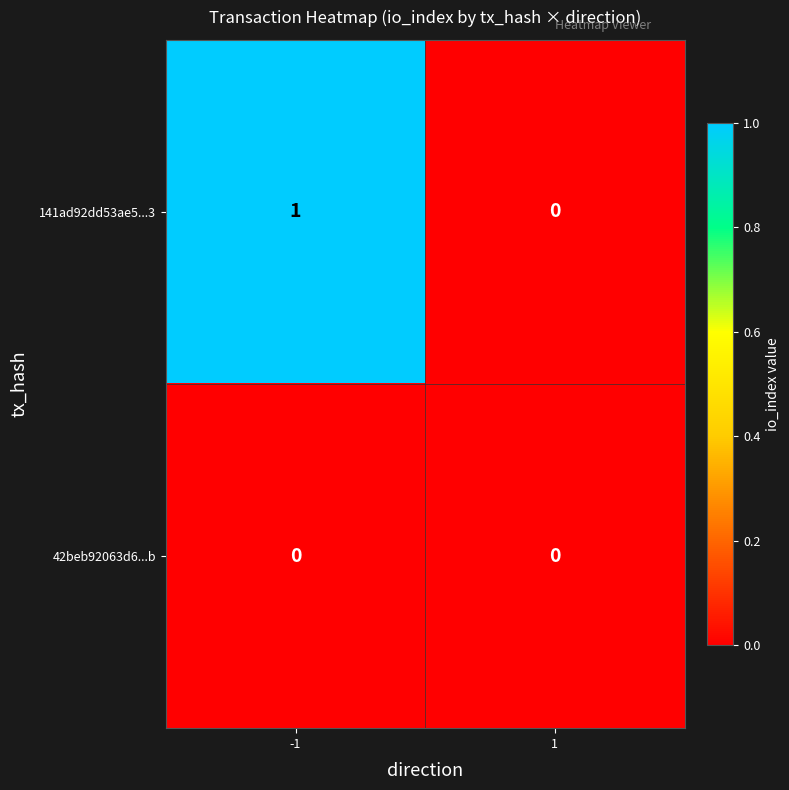

At -1, list the series in order from smallest to largest.

42beb92063d6...b, 141ad92dd53ae5...3